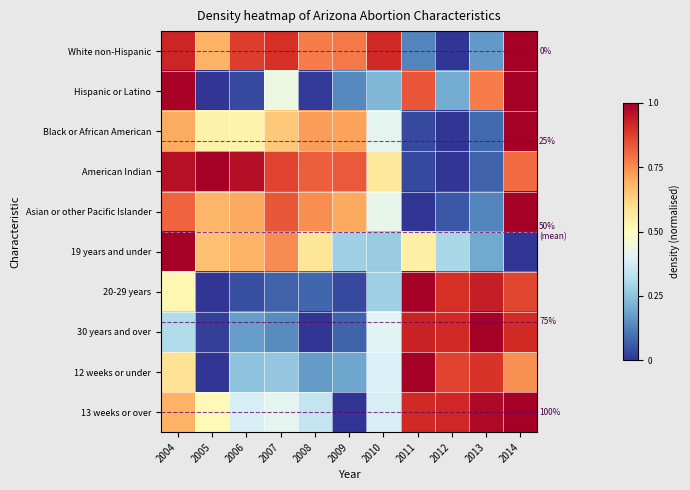

At which category is the sum across all series the highest?

2014